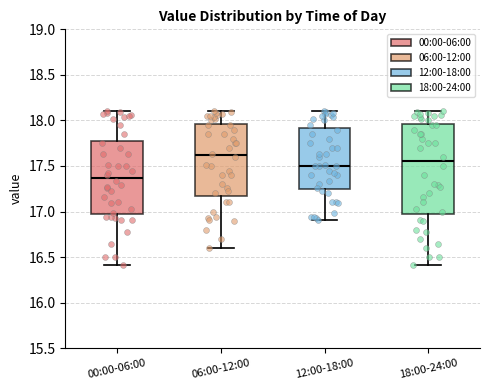

Reading left to right, read every box against the y-axis: the position of its median line, the range the box covers, and the ends of its whiskers. The values are not printed on the chart, so give them approximately, as read against the axis.

00:00-06:00: median 17.35, box 16.95 to 17.80, whiskers 16.40 to 18.10
06:00-12:00: median 17.60, box 17.20 to 17.95, whiskers 16.60 to 18.10
12:00-18:00: median 17.50, box 17.25 to 17.90, whiskers 16.90 to 18.10
18:00-24:00: median 17.55, box 17.00 to 17.95, whiskers 16.40 to 18.10